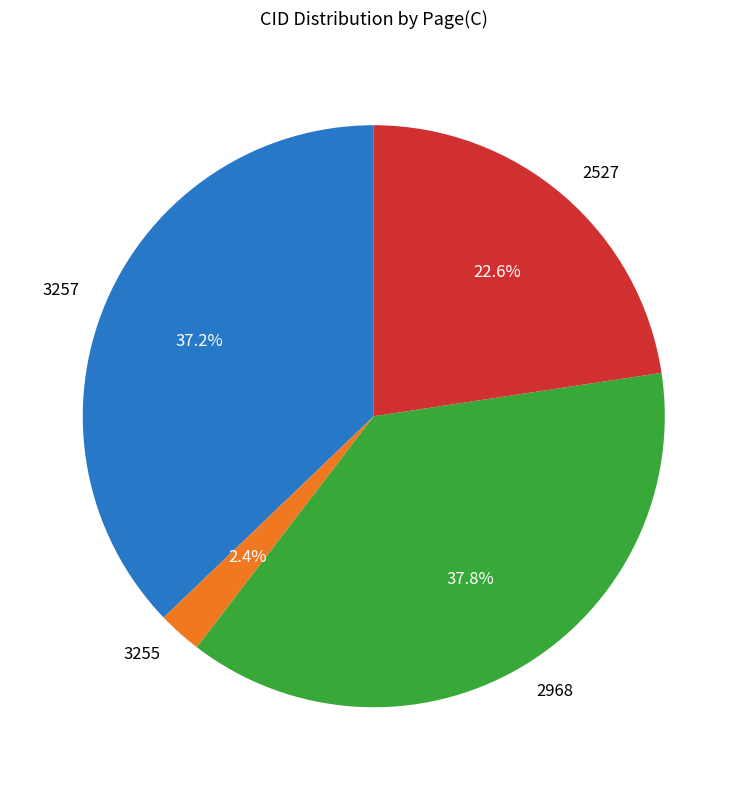

How many segments does this pie chart have?

4